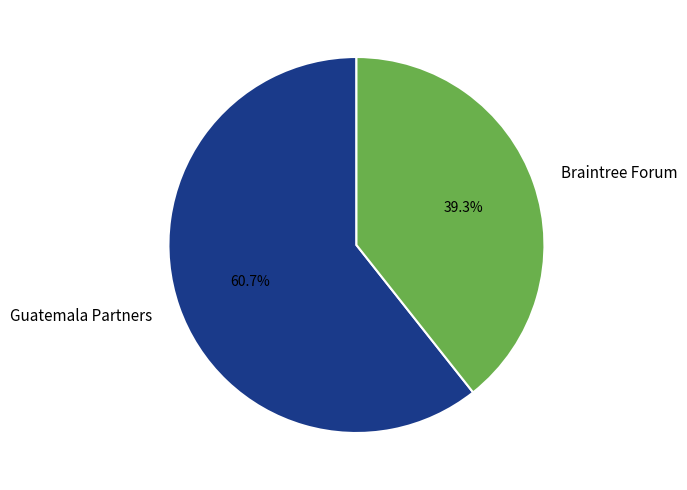

Which has a higher value, Guatemala Partners or Braintree Forum?

Guatemala Partners